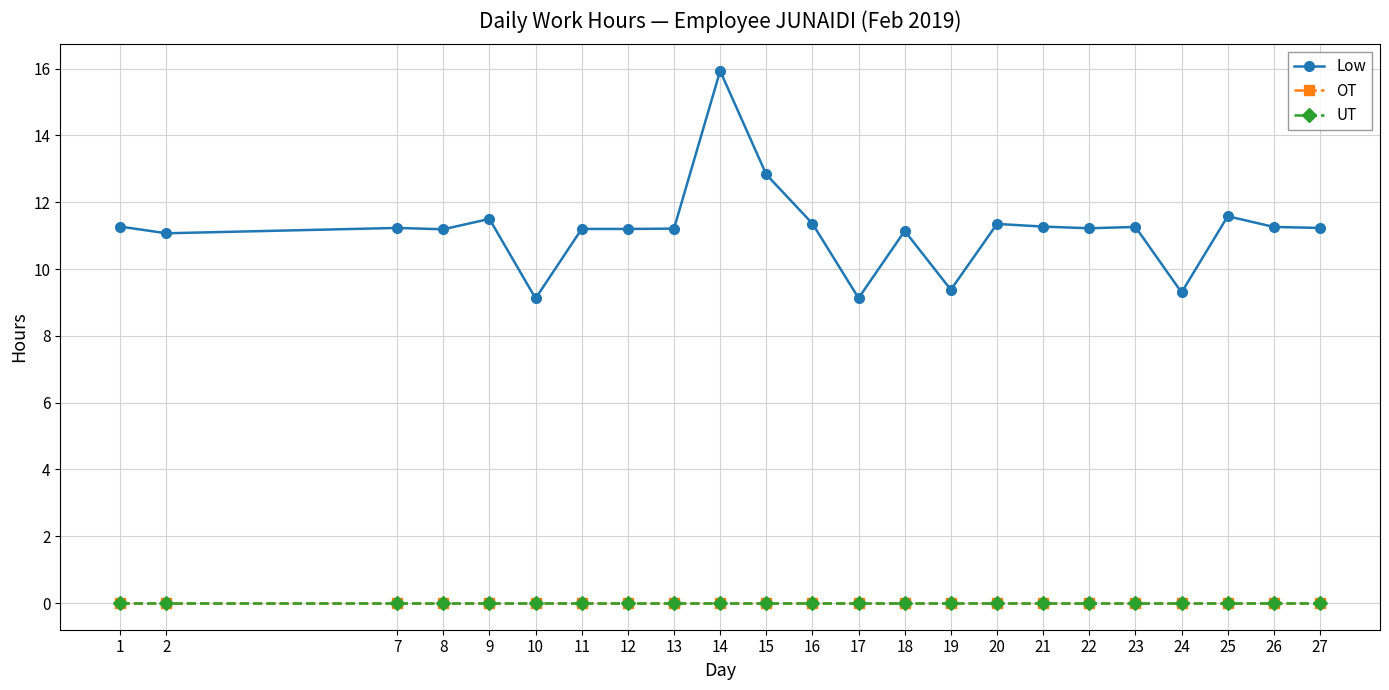

What is the maximum value shown in the chart?

15.9